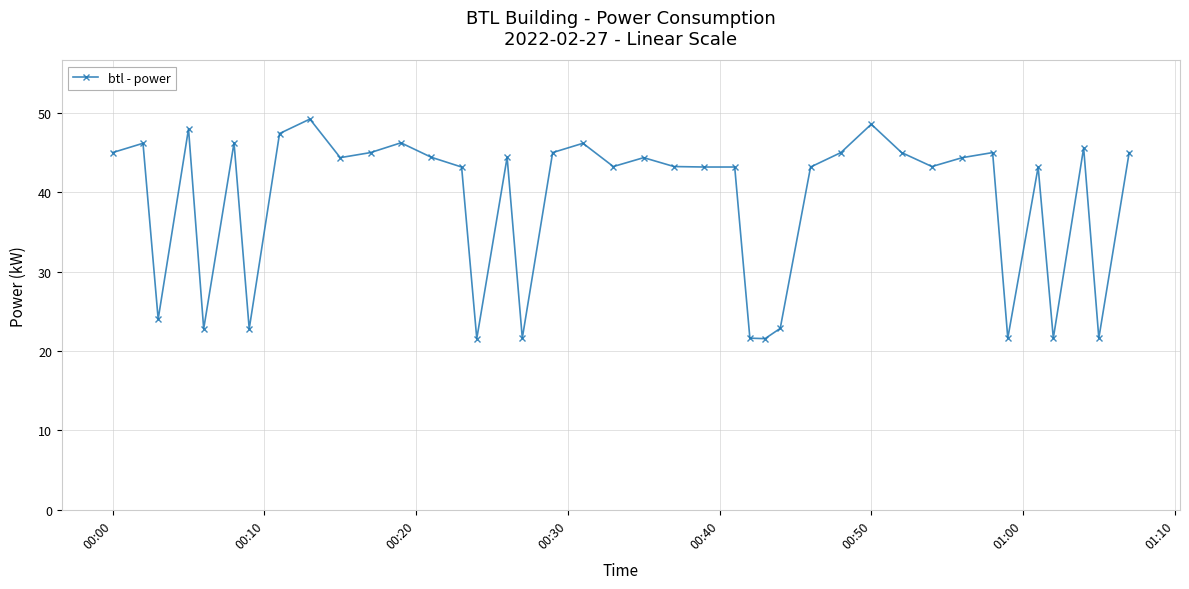

What is the value of the 21st point from the left?

44.4